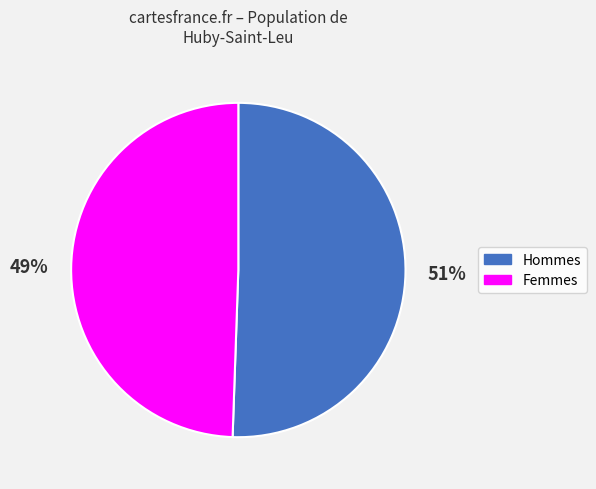

What is the largest slice in the pie chart?

Hommes